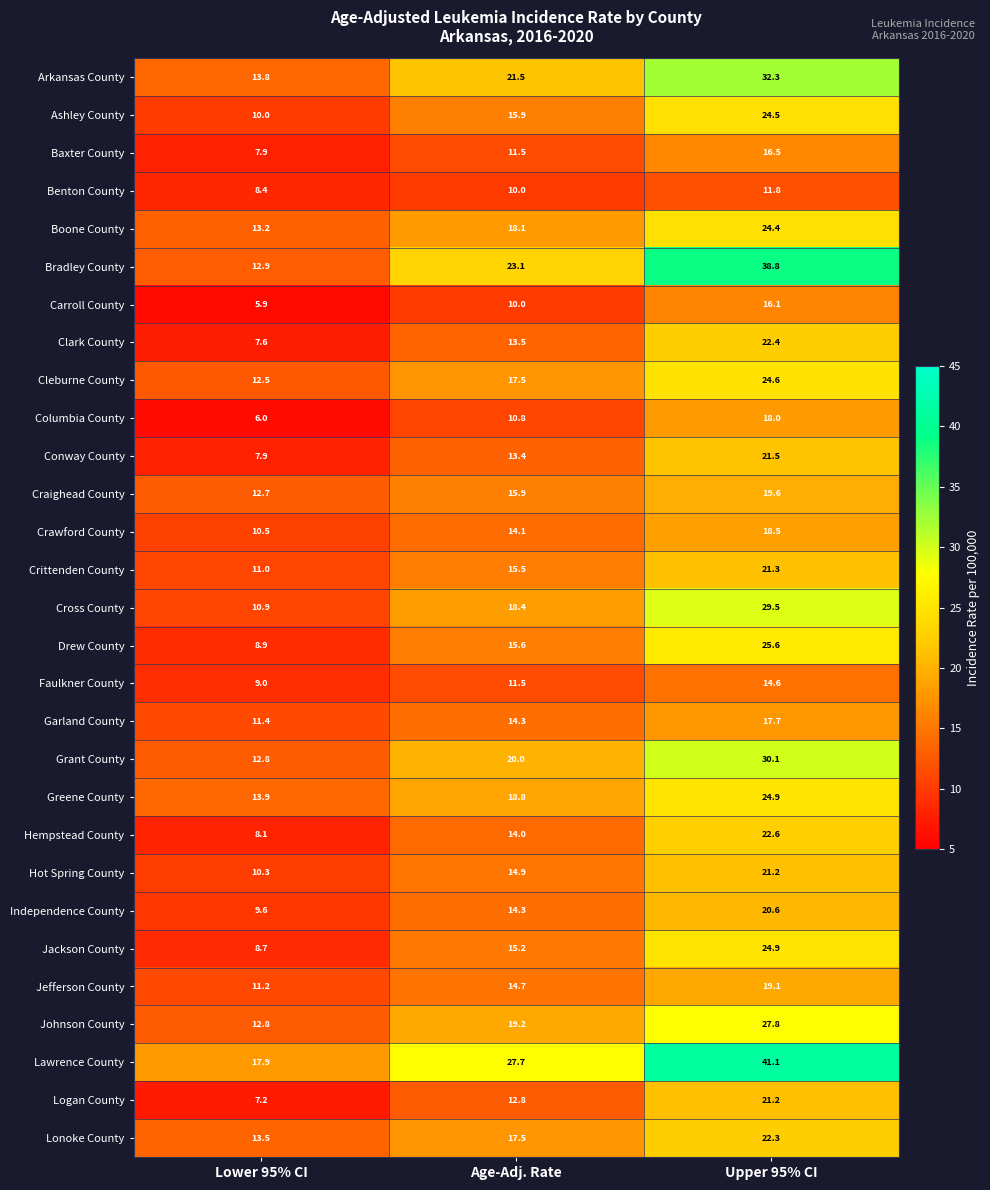

Is it true that Boone County equals 24.4 at Upper 95% CI?

True